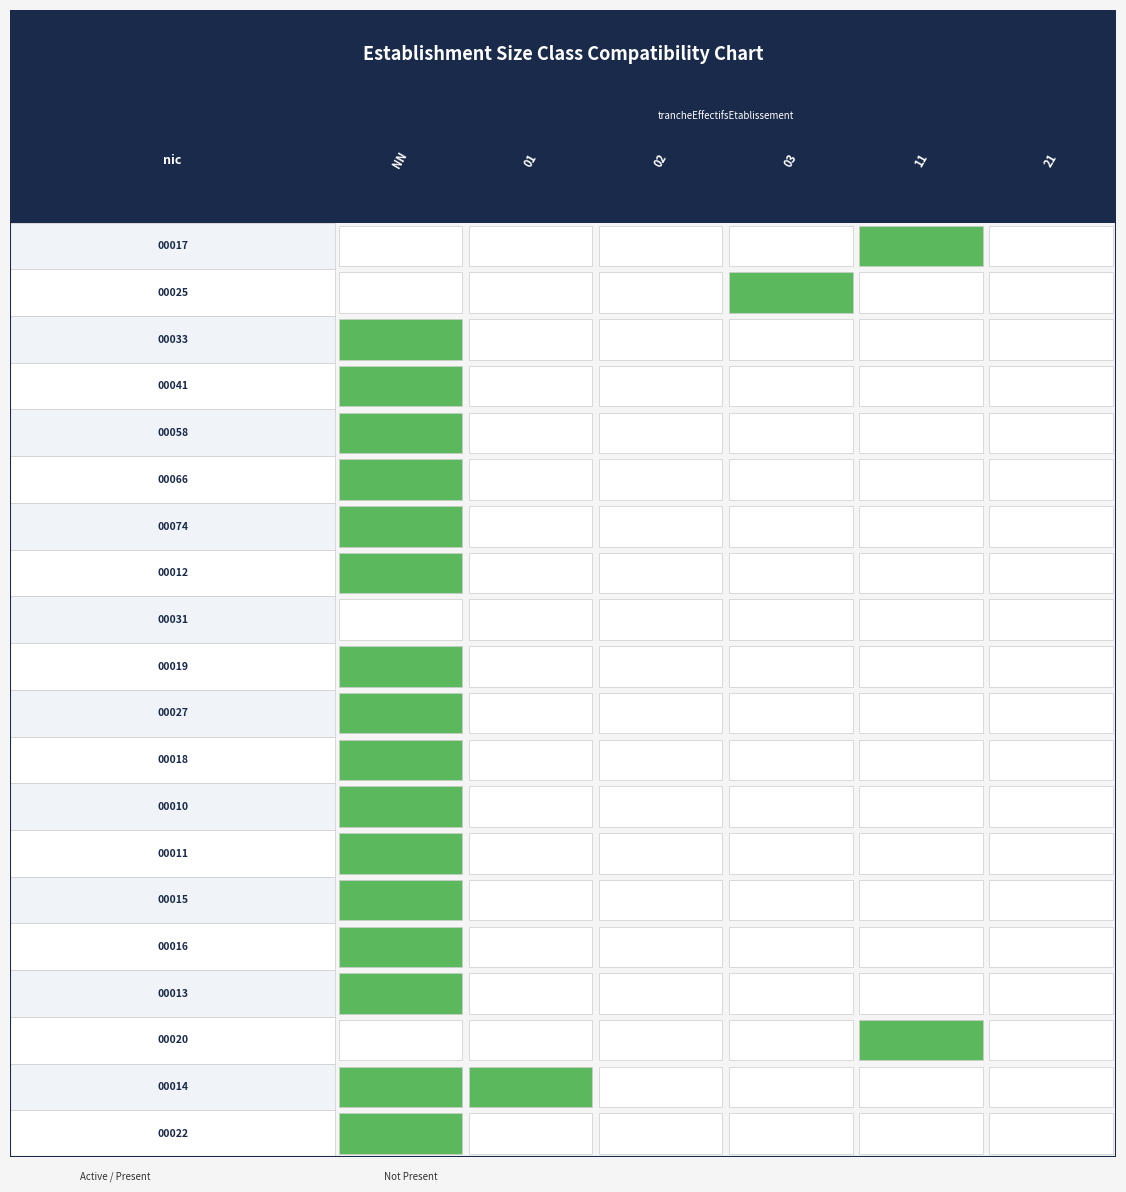

The value of 00020 at 03 is -1. True or false?

False